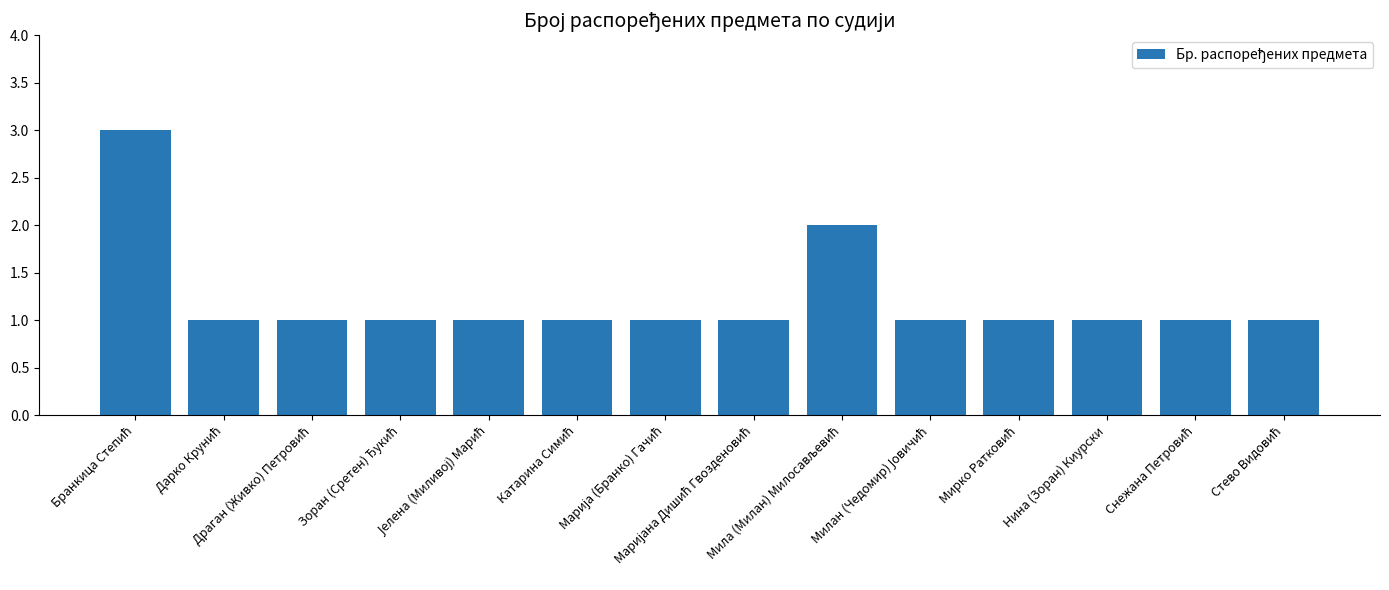

What is the value of the 12th bar from the left?

1